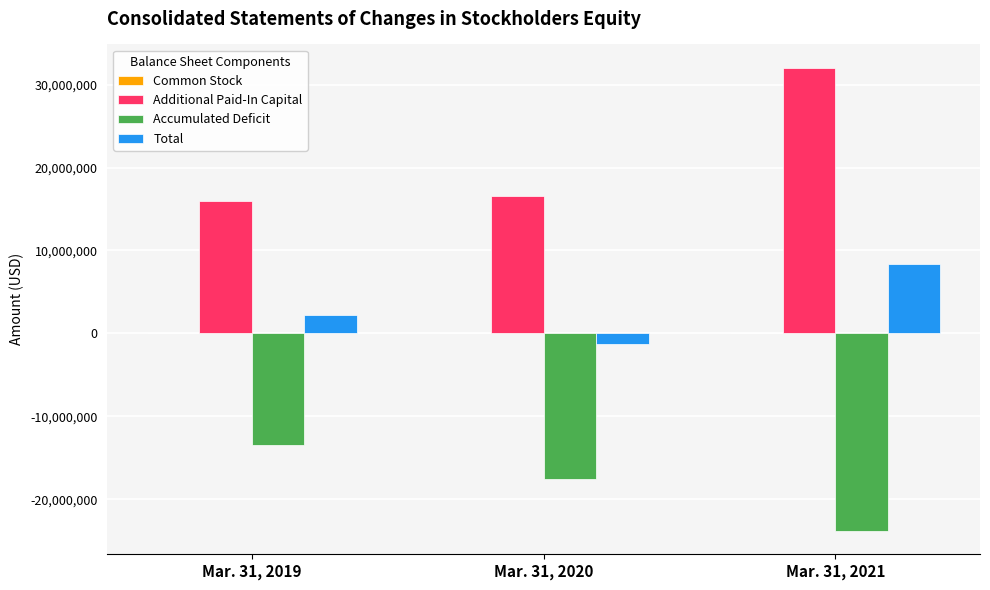

What is the average value of the Additional Paid-In Capital series?

21535171